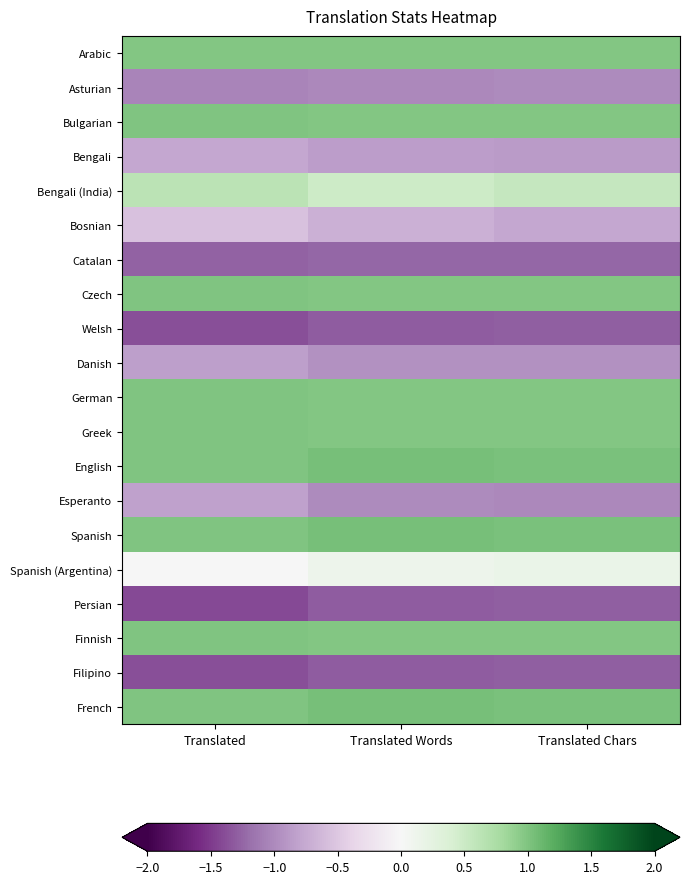

Which series has the largest total across all categories?

English